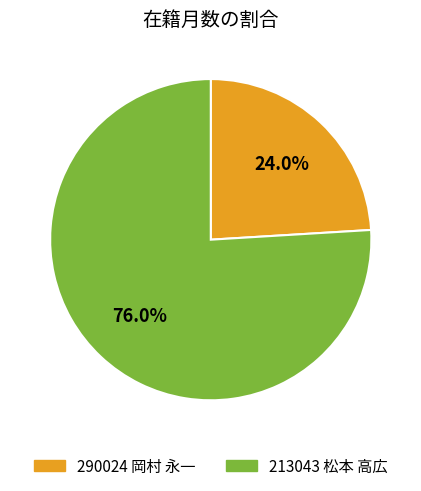

Which slice is the largest?

213043 松本 高広